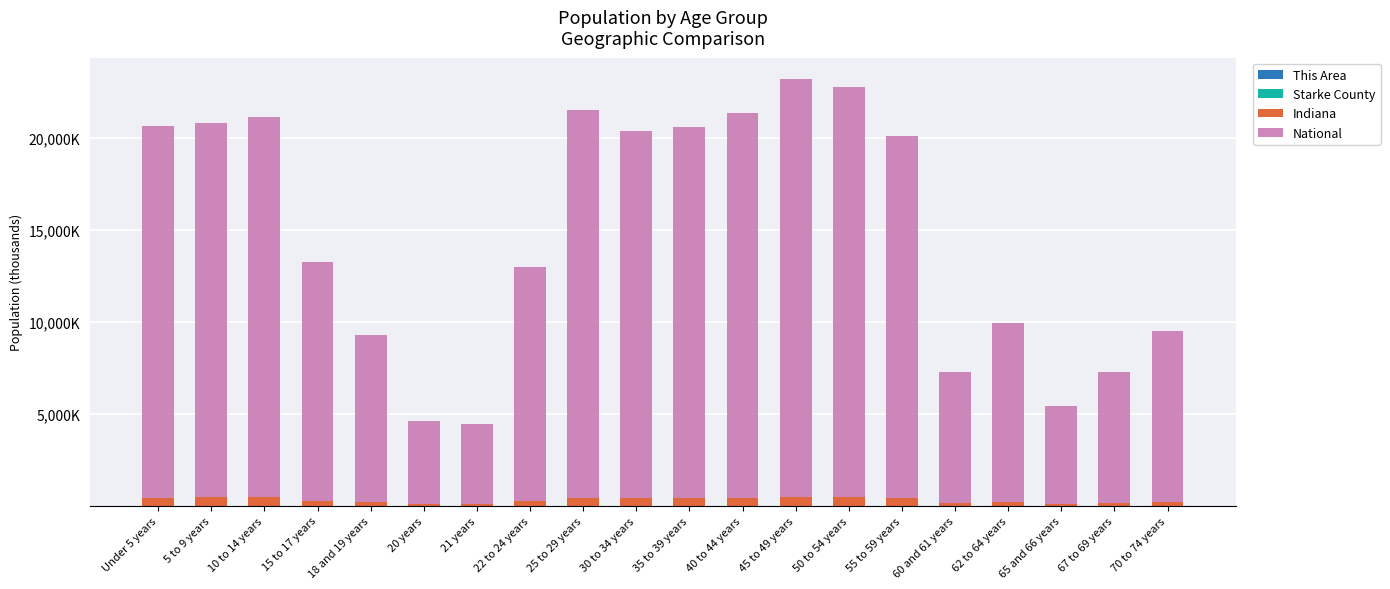

What is the total value across all series at 15 to 17 years?

13232.7